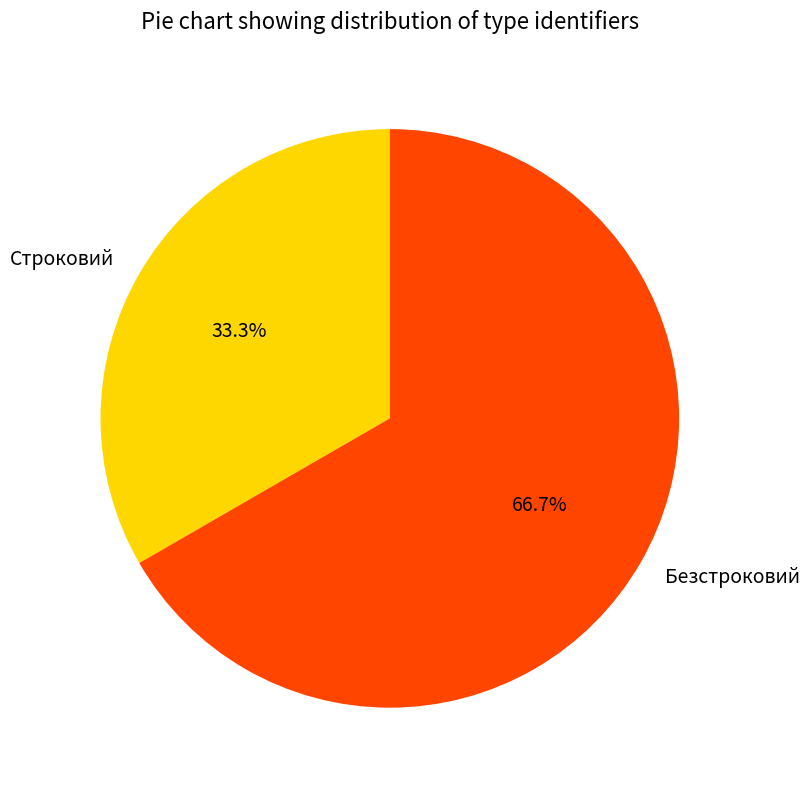

What is the smallest slice in the pie chart?

Строковий